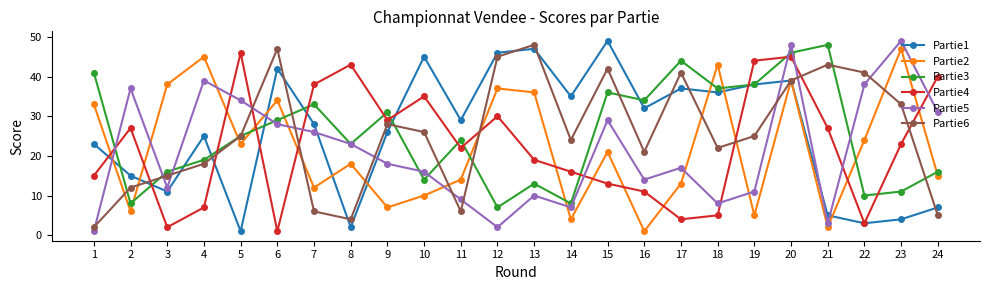

Does the chart have visible grid lines?

No